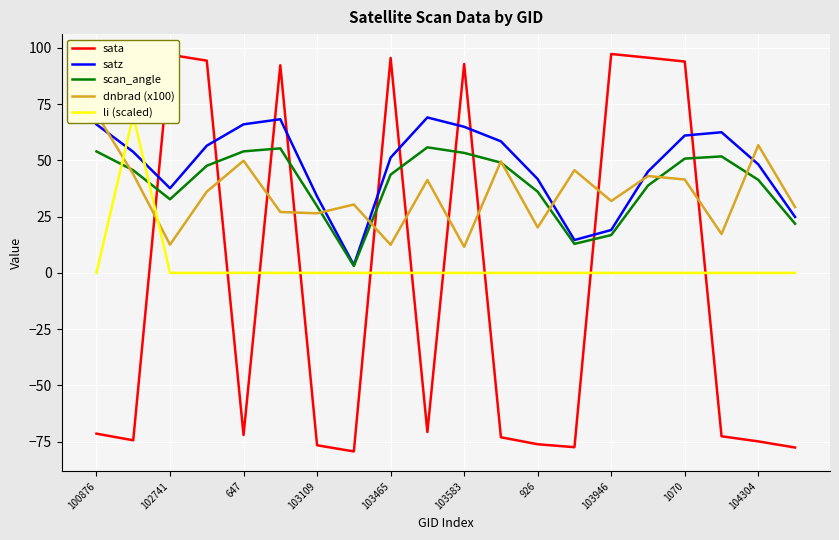

After their last crossing, which series has the higher values: sata or scan_angle?

scan_angle